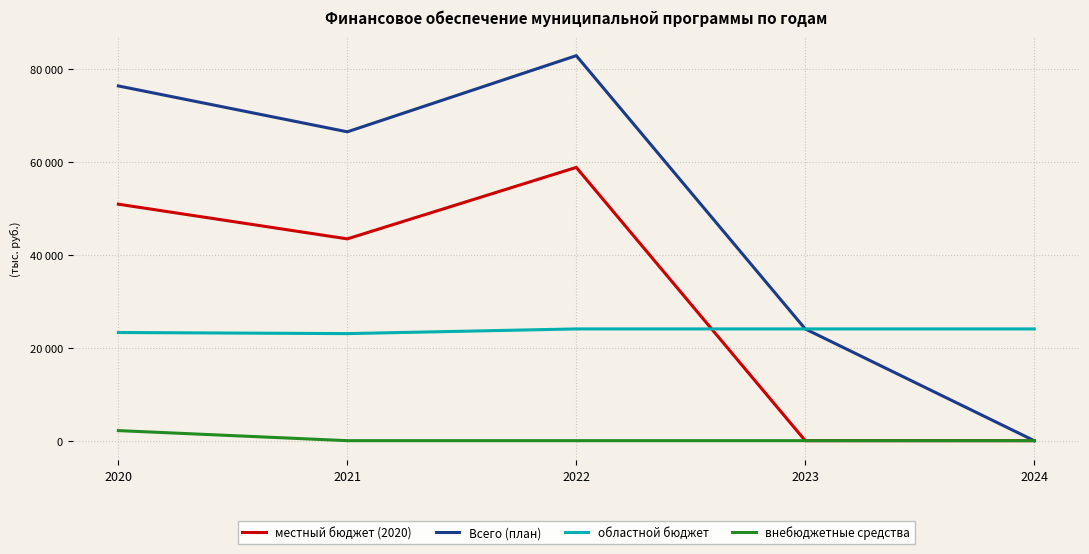

Does the chart display data point markers on the line(s)?

No